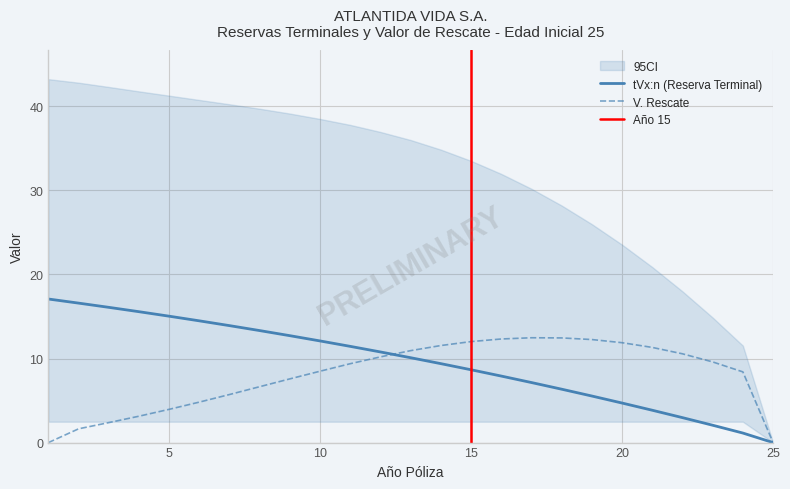

The tVx_n series shows 26.0 at 6. True or false?

False